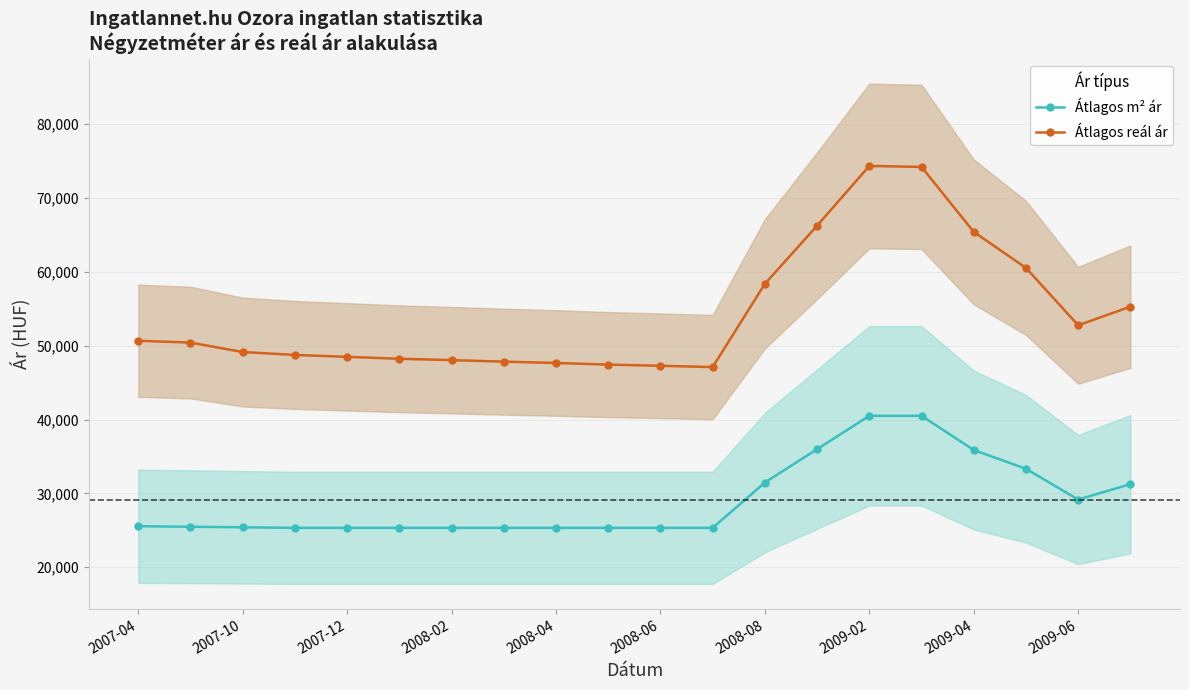

True or false: Átlagos m² ár has more than 1 interior local peaks.

False